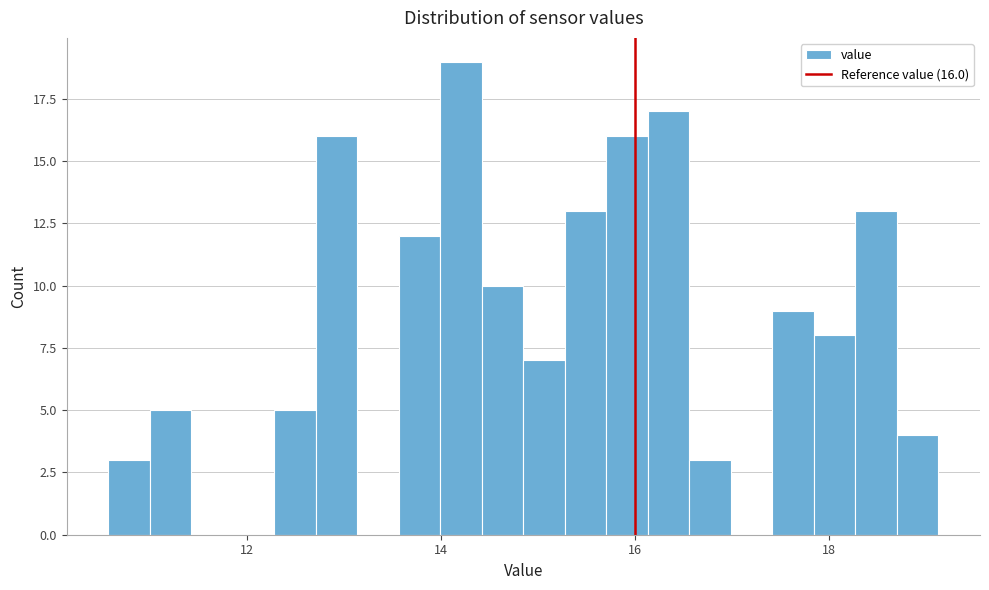

Read against the x-axis, roughly where is the centre of the tallest bar?

14.2